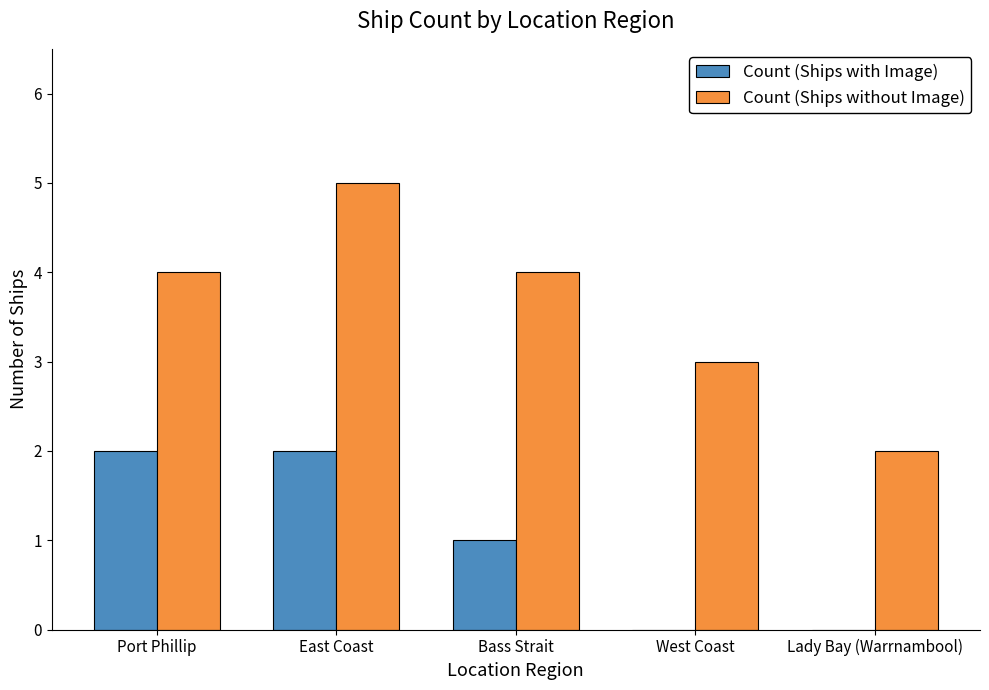

What value does the Count (Ships without Image) series have at East Coast?

5